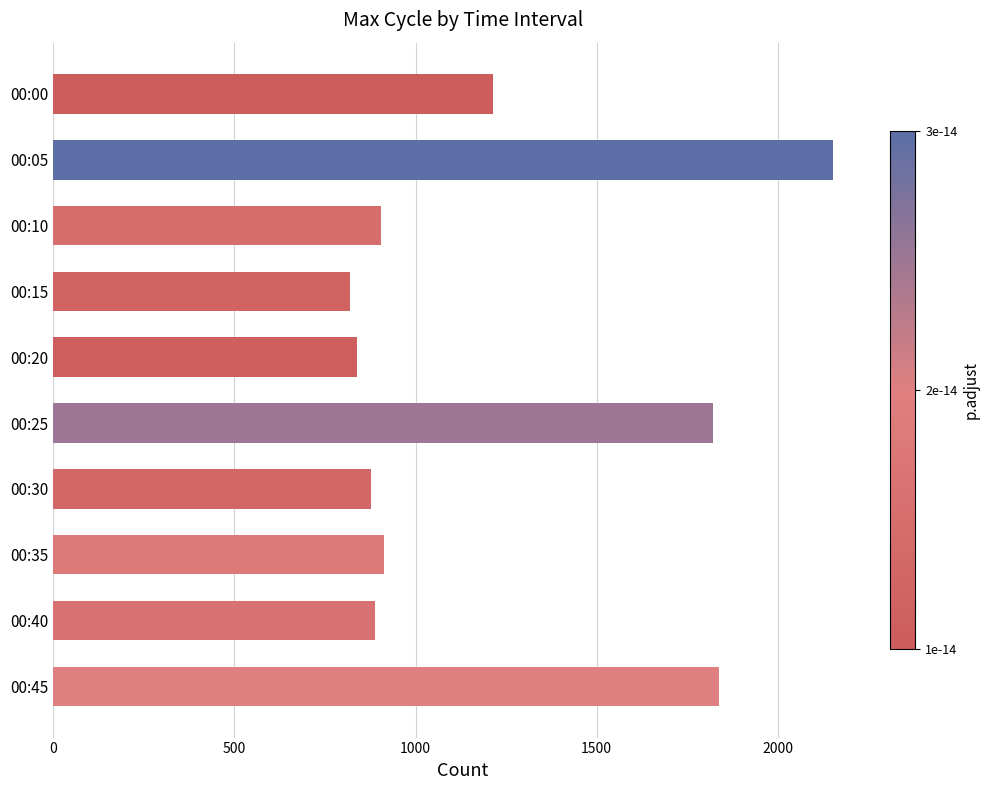

What is the value of the 8th bar from the top?

912